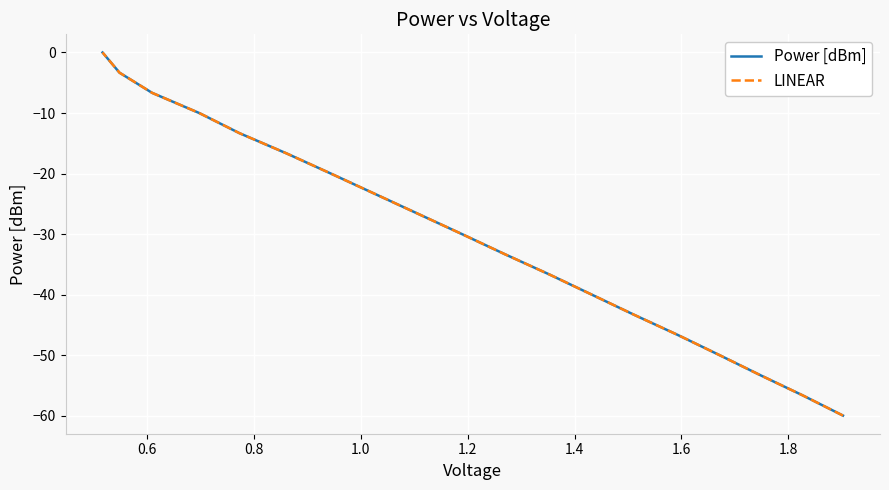

What position from the left is 1.2?

5